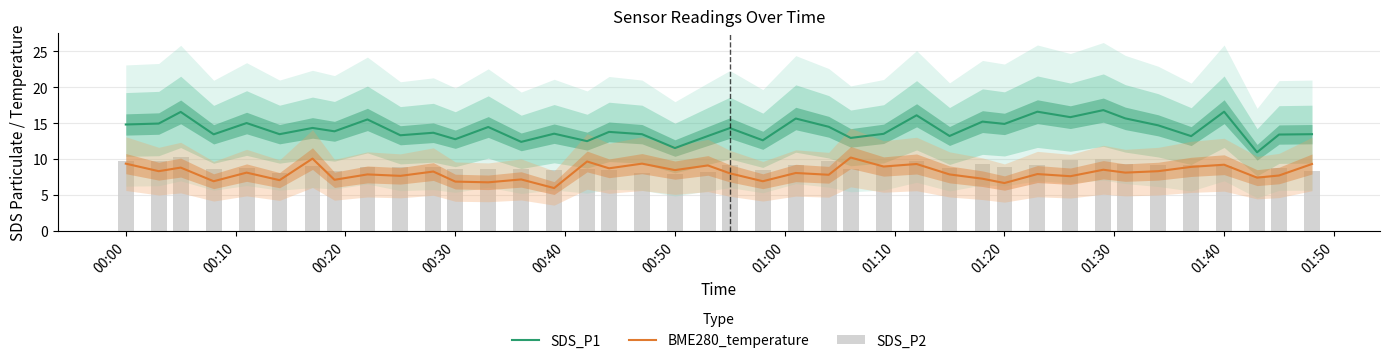

True or false: BME280_temperature and SDS_P1 cross at least once.

False